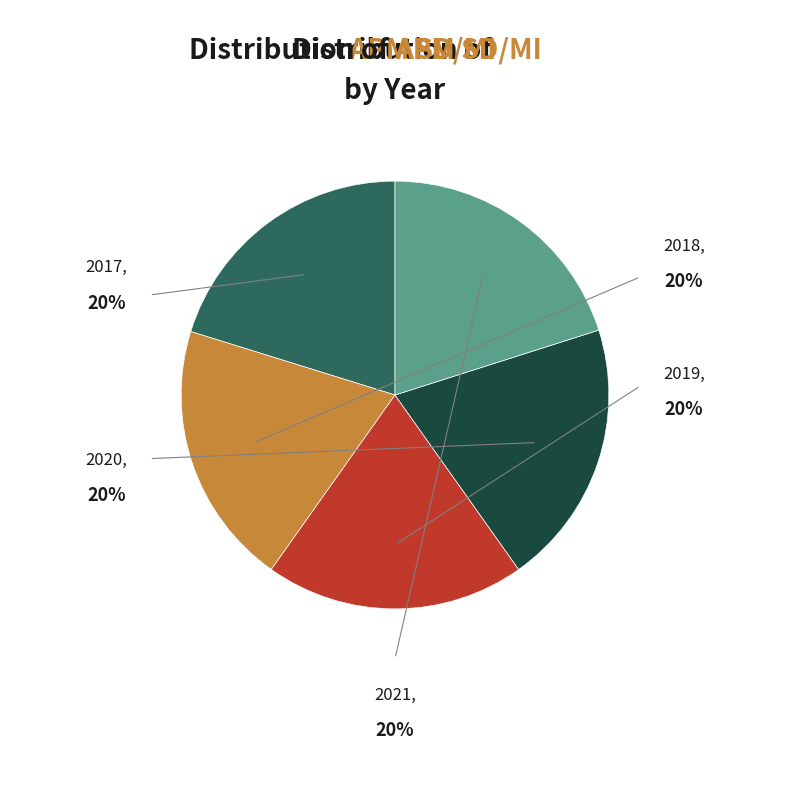

The 2017 slice represents 20% of the pie. True or false?

True